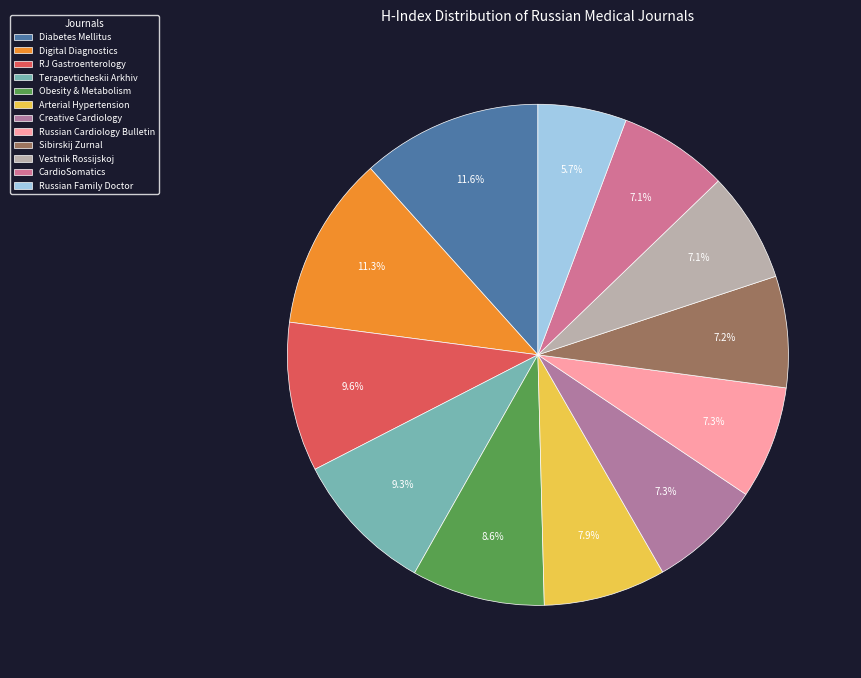

Is there any slice that represents more than half of the pie?

No